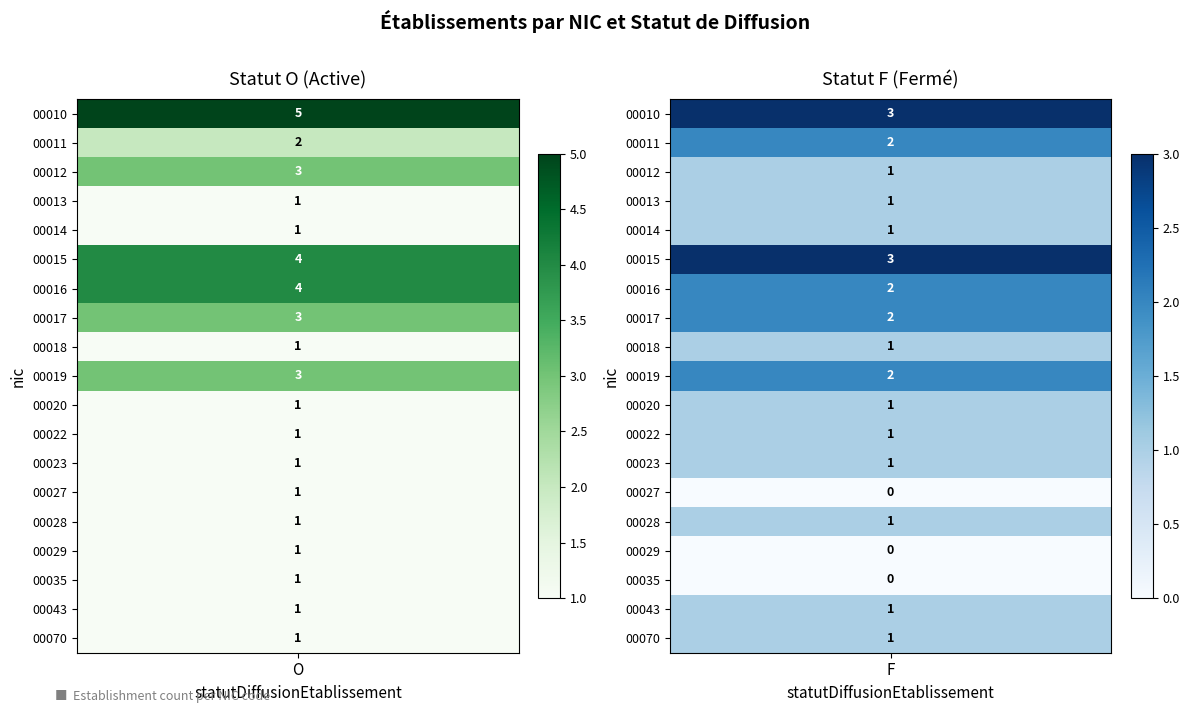

What is the sum of all 00015 values?

7